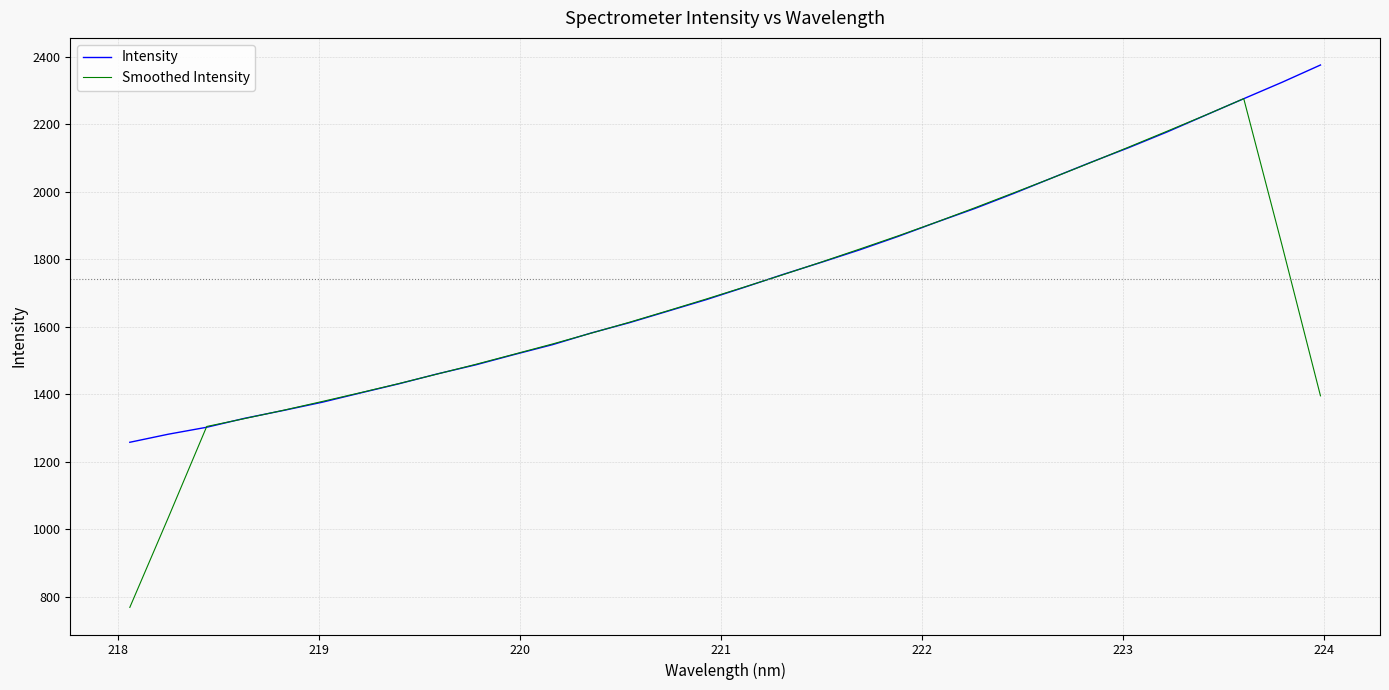

What is the smallest value displayed?

768.4